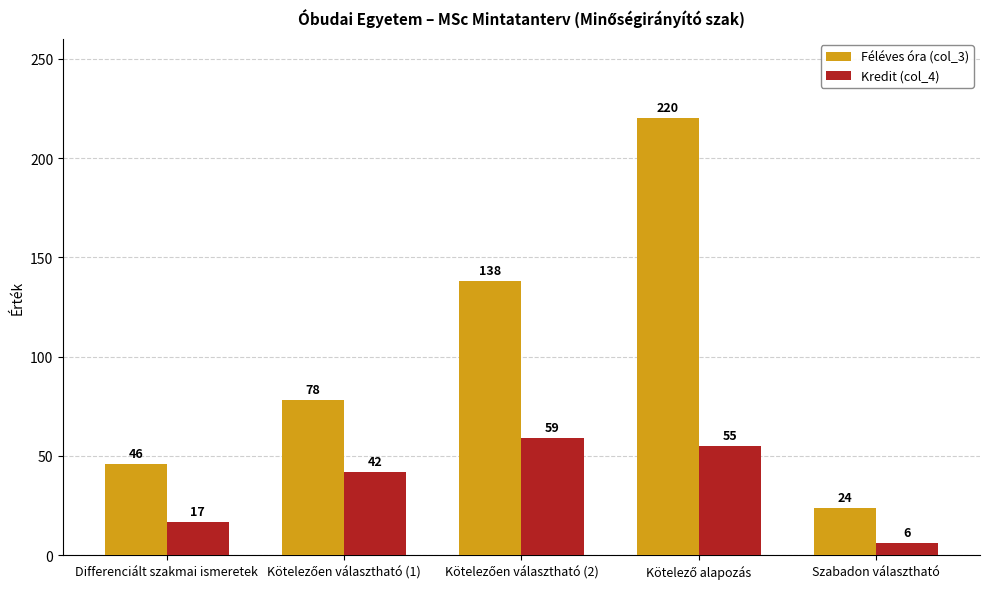

List the series in order of their overall mean, lowest first.

Kredit (col_4), Féléves óra (col_3)